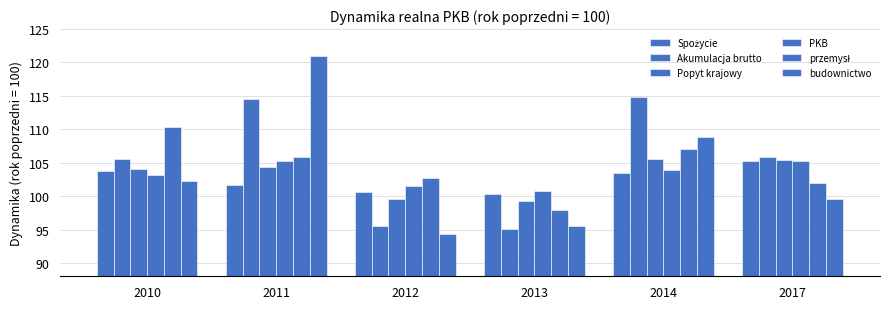

What is the value of the przemysł bar at the 5th from the left?

107.1